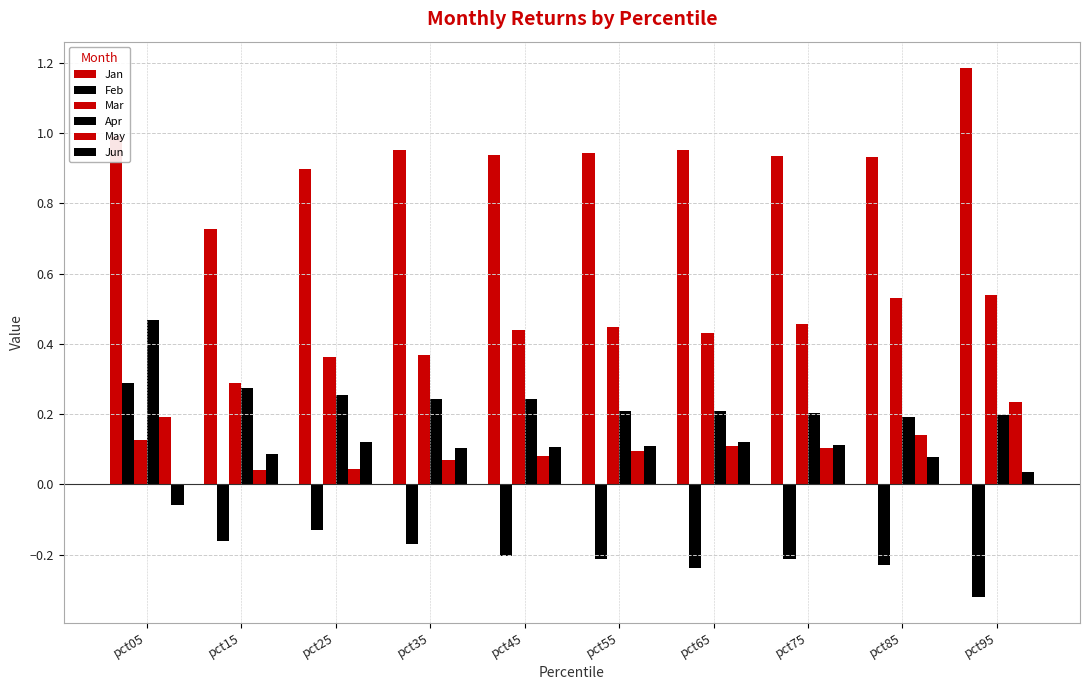

Rank the series by their maximum value, from lowest to highest.

Jun, May, Feb, Apr, Mar, Jan